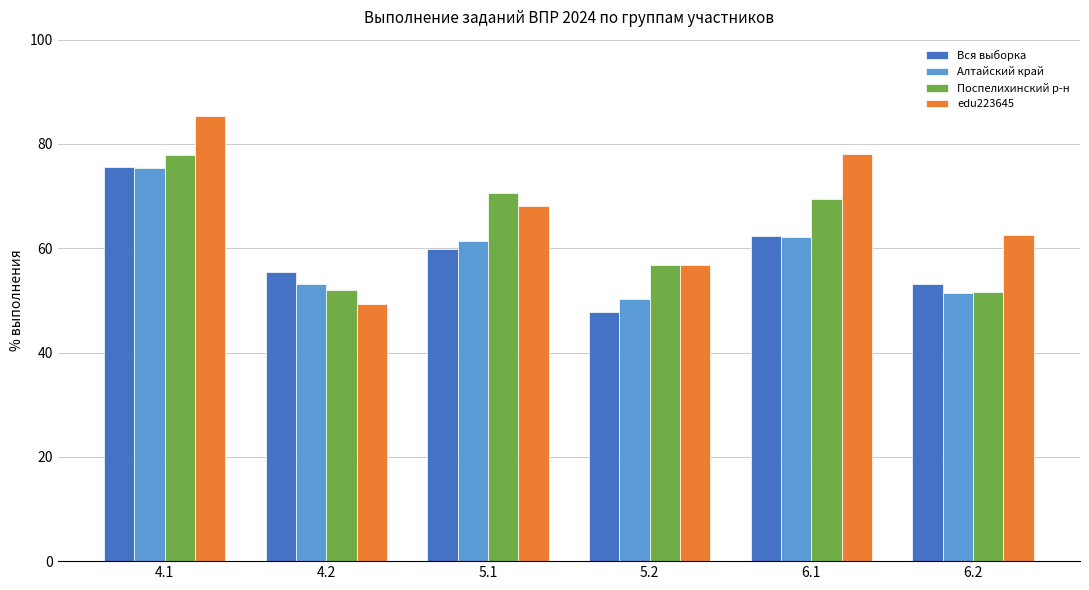

What is the label of the 6th bar from the left?

6.2